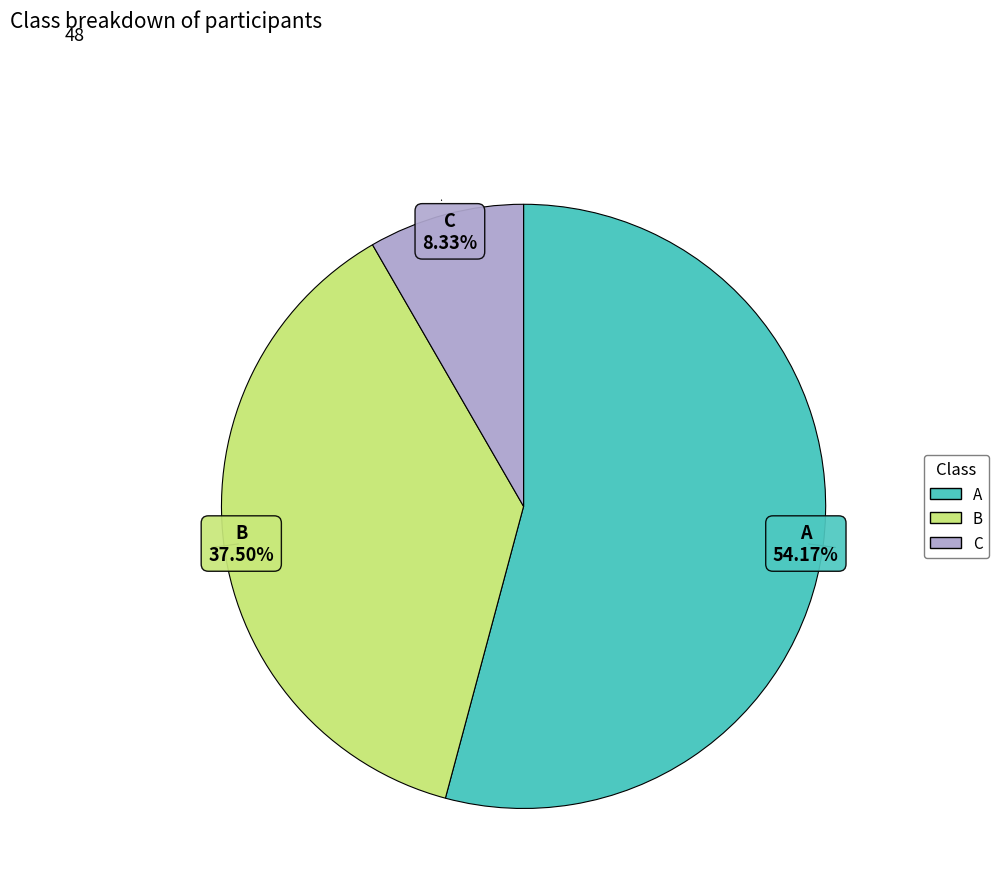

What is the largest slice in the pie chart?

A